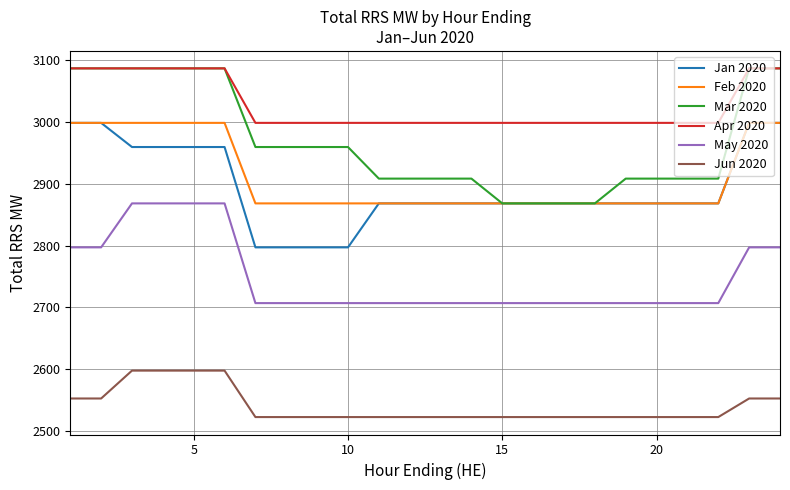

Which series has the largest total across all categories?

Apr 2020